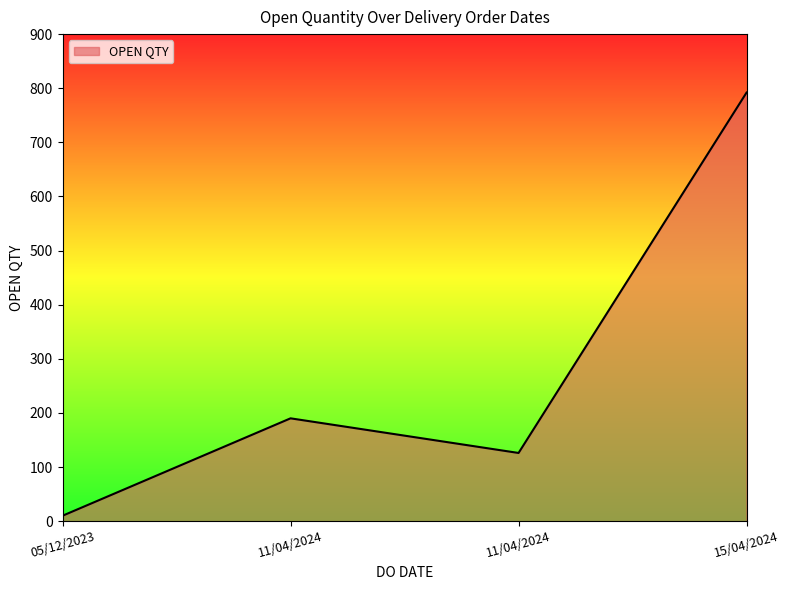

What is the difference between the maximum and minimum values?

782